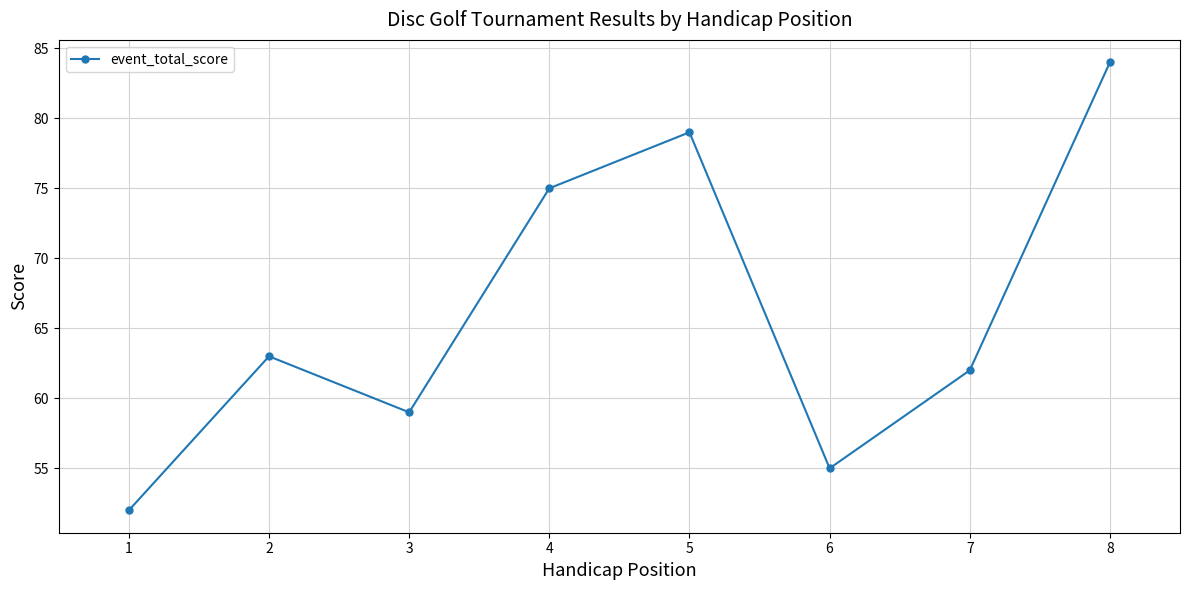

What is the difference between the values at 7 and 4?

13